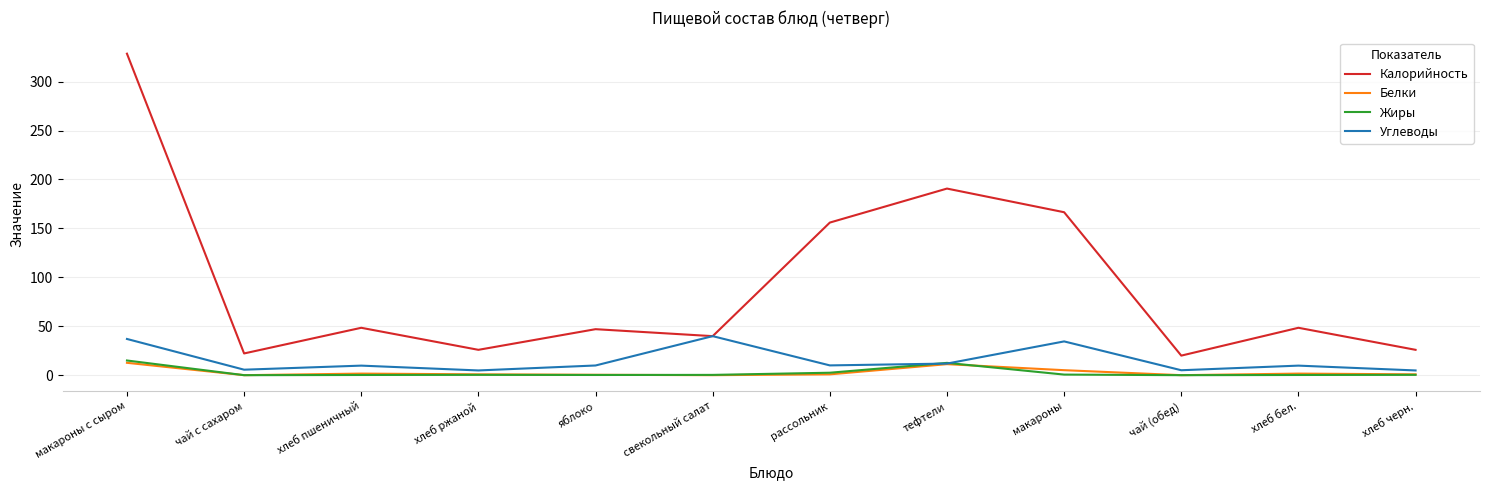

The Калорийность series shows 166.5 at макароны. True or false?

True